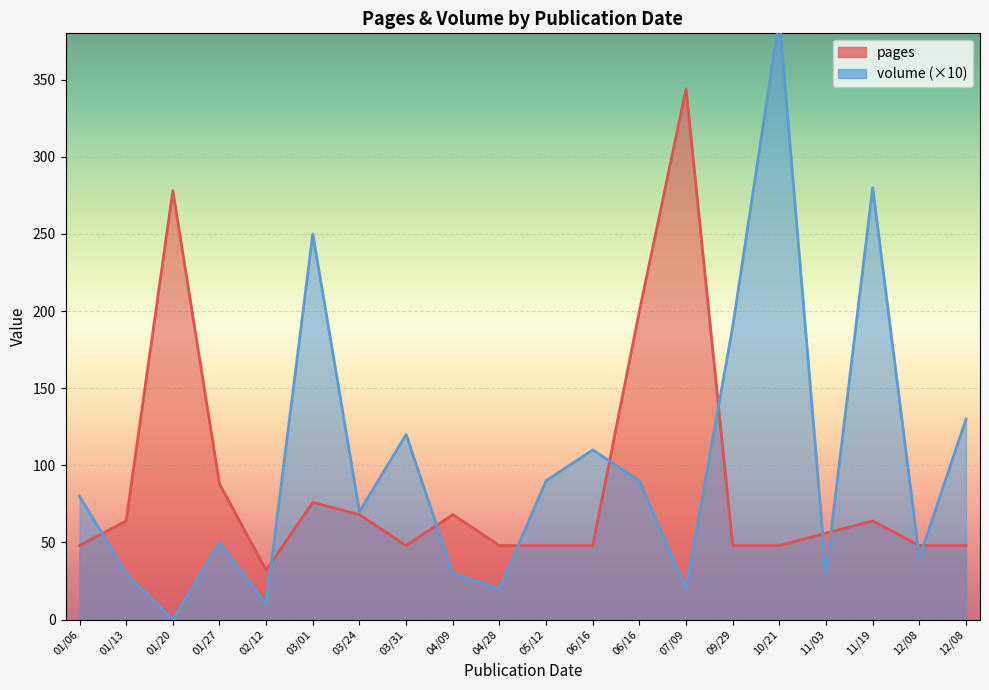

How many positive values does the volume series have?

19